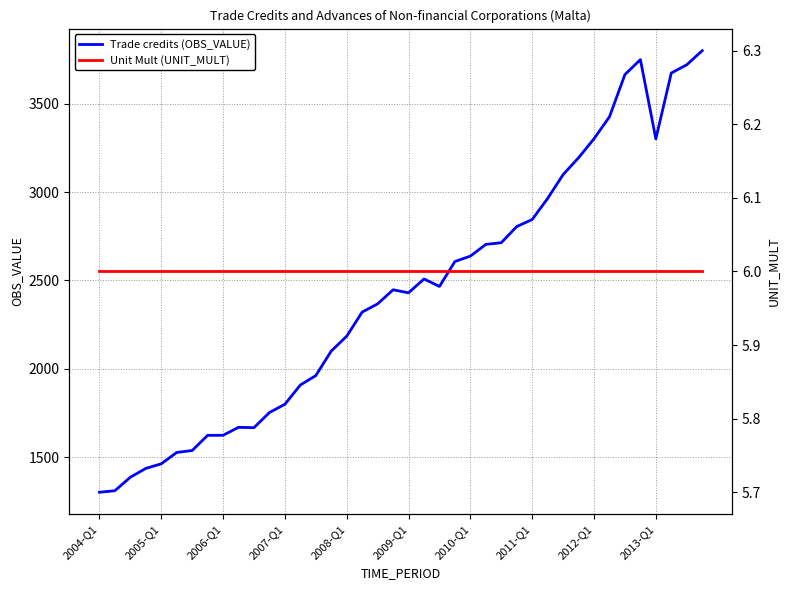

True or false: Trade credits (OBS_VALUE) has a value of 4452.3 at 2010-Q1.

False